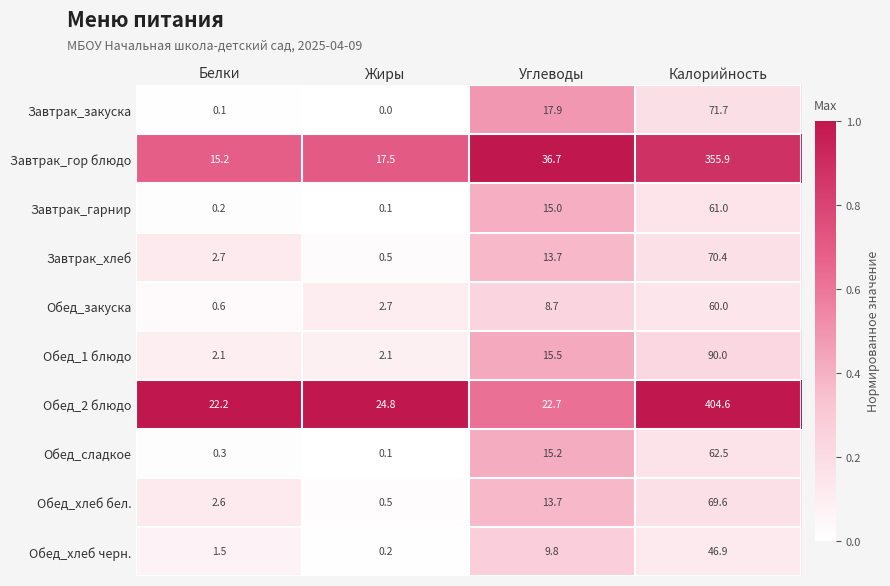

How many data points does each series have?

4